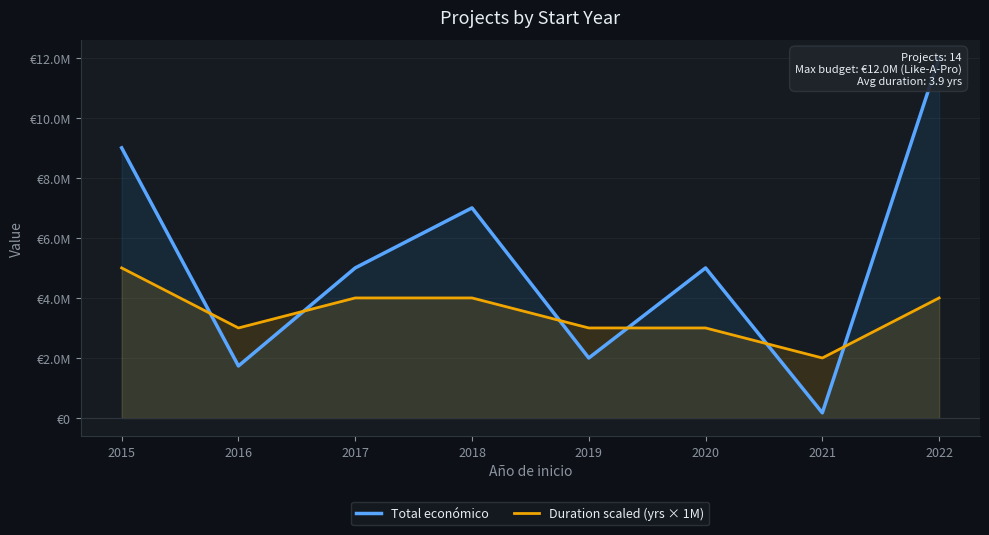

What is the maximum value for Duration scaled (yrs × 1M)?

5000000